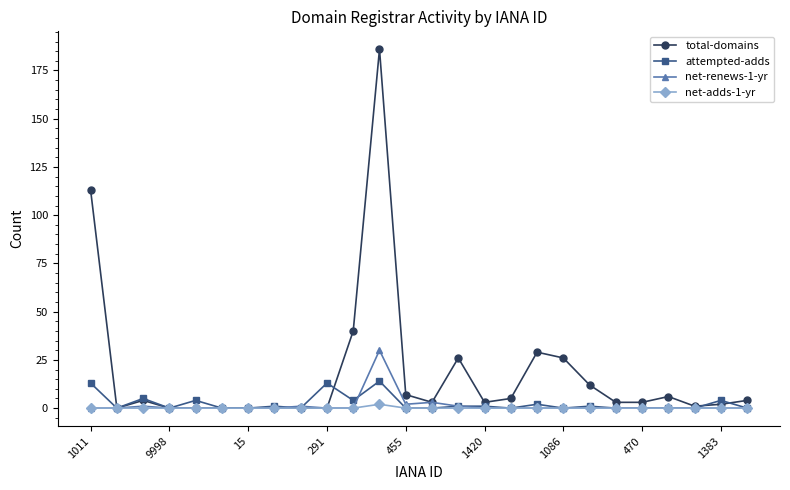

Which series has the largest total across all categories?

total-domains